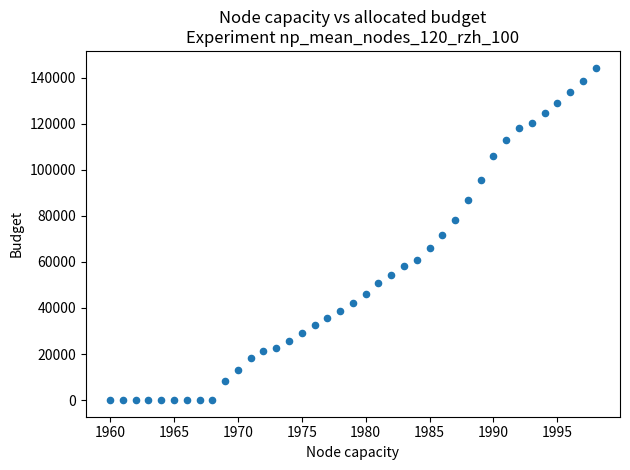

What is the range of X values (max minus min)?

38.0